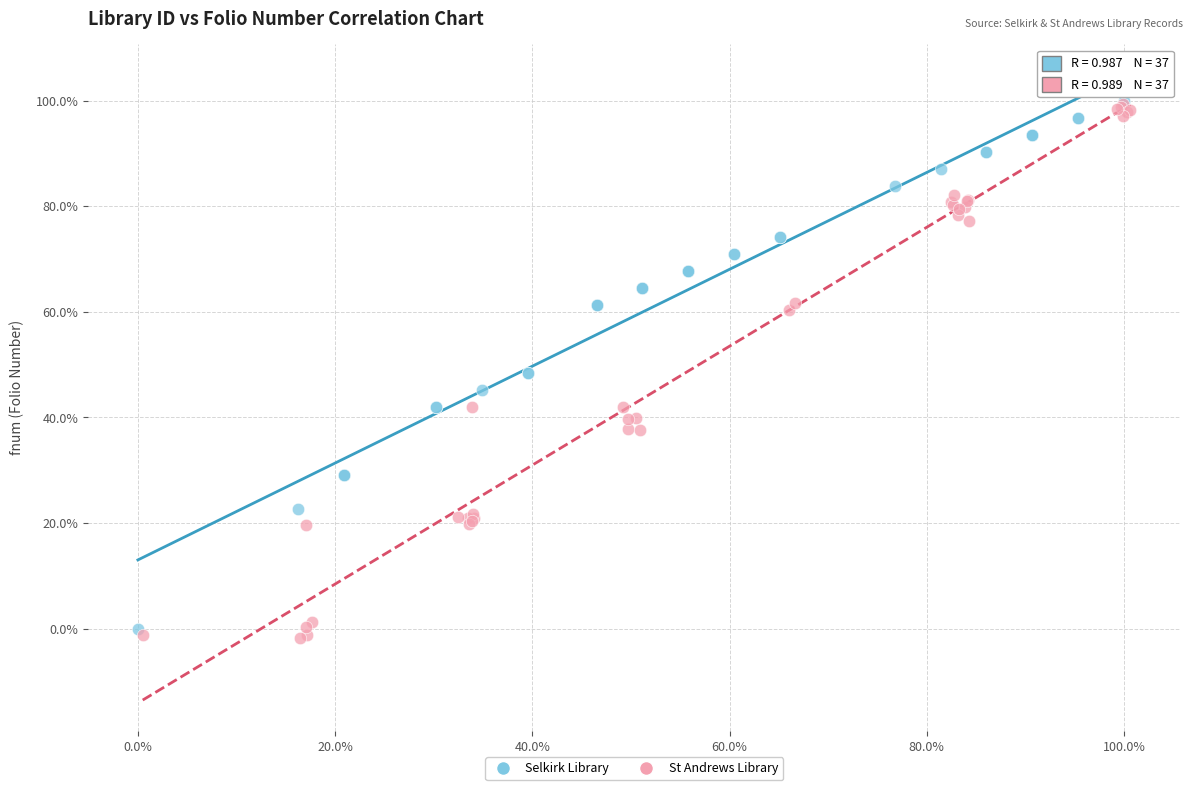

What are all the series names shown in the legend?

Selkirk Library, St Andrews Library